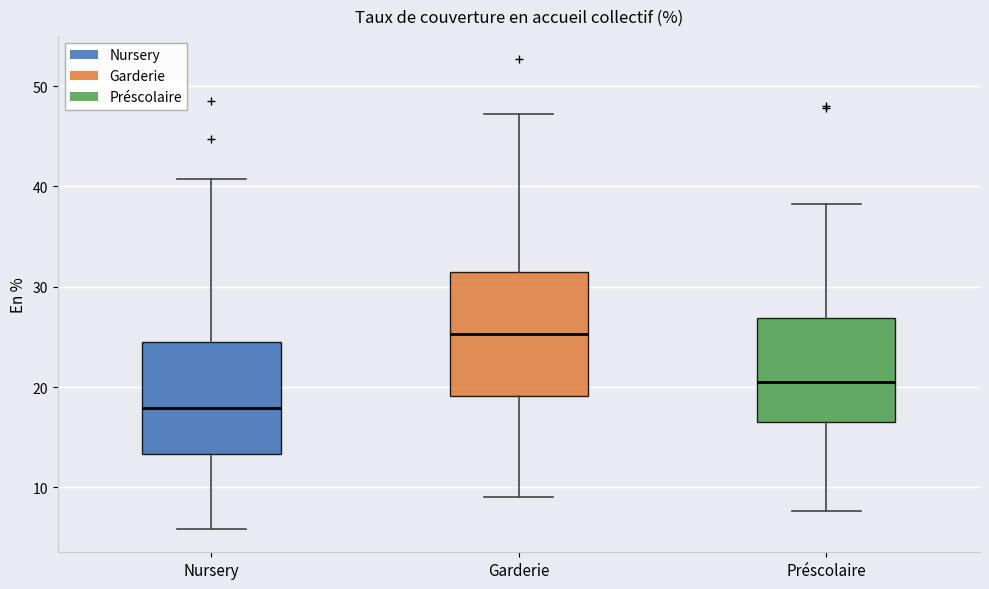

Where does the lower whisker of the box for Garderie end on the y-axis? The values are not printed on the chart, so give them approximately, as read against the axis.

9